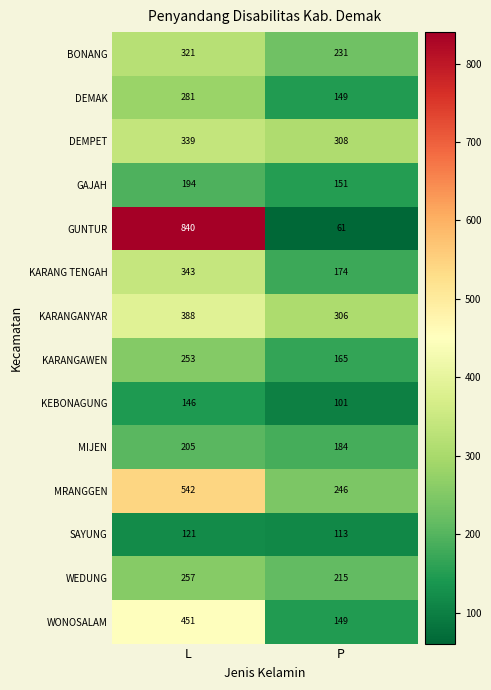

Between L and P, which series saw the biggest shift?

GUNTUR